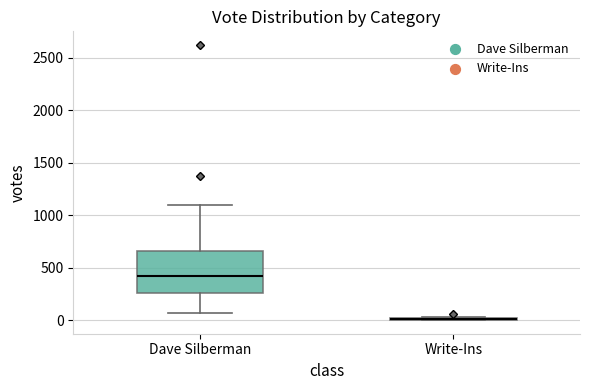

Reading left to right, transcribe this box plot: for each box, give where its median line is, the range the box spans, and where its two whiskers end, as read against the y-axis. The values are not printed on the chart, so give them approximately, as read against the axis.

Dave Silberman: median 400, box 250 to 650, whiskers 50 to 1100
Write-Ins: box collapsed to a line at 0, whiskers 0 to 50